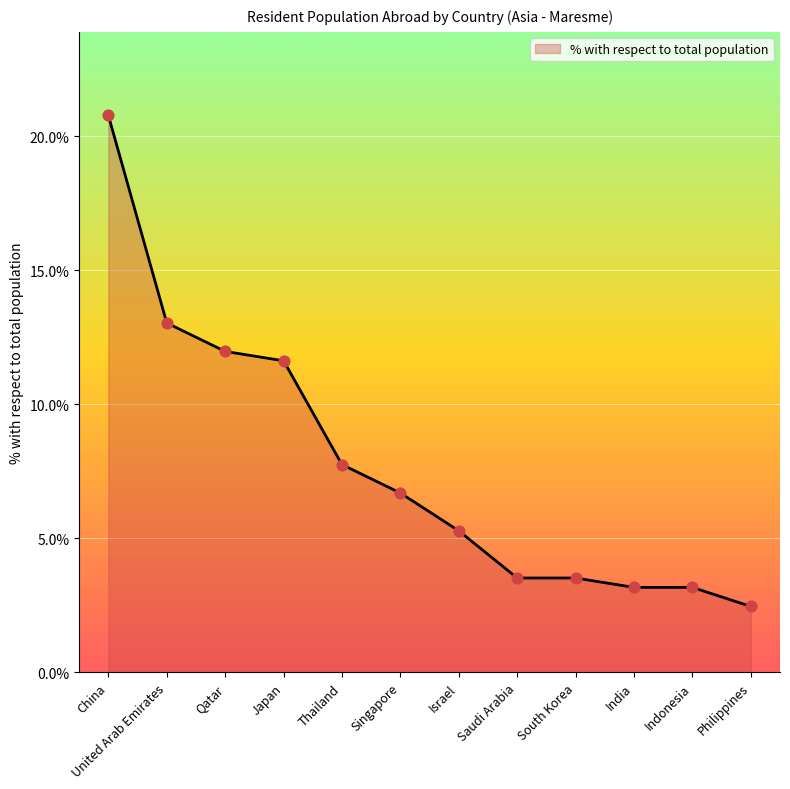

What is the ratio of the value at Israel to the value at Thailand?

0.7